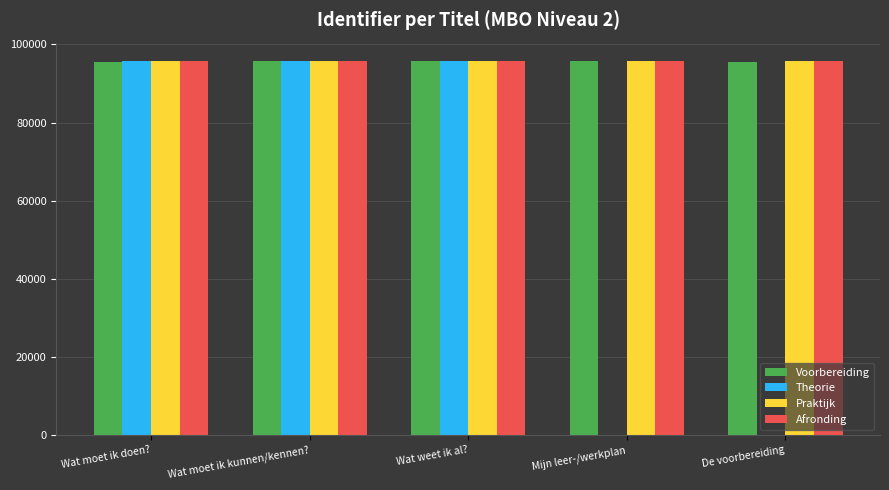

Read the Voorbereiding value at Mijn leer-/werkplan.

95630